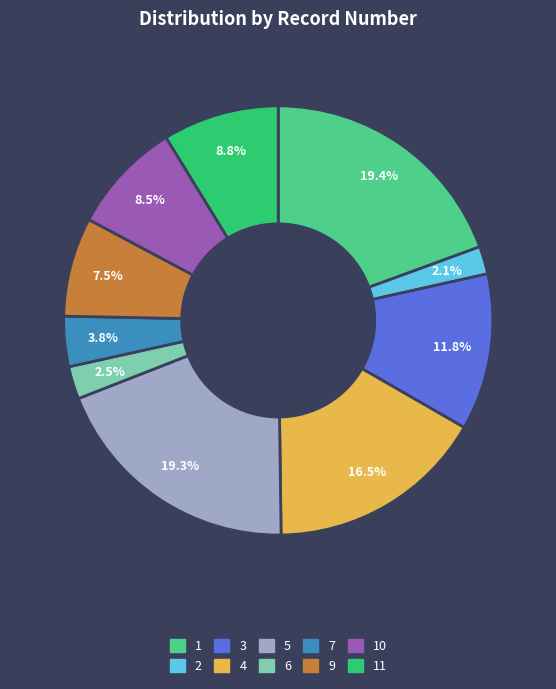

Is there any slice that represents more than half of the pie?

No